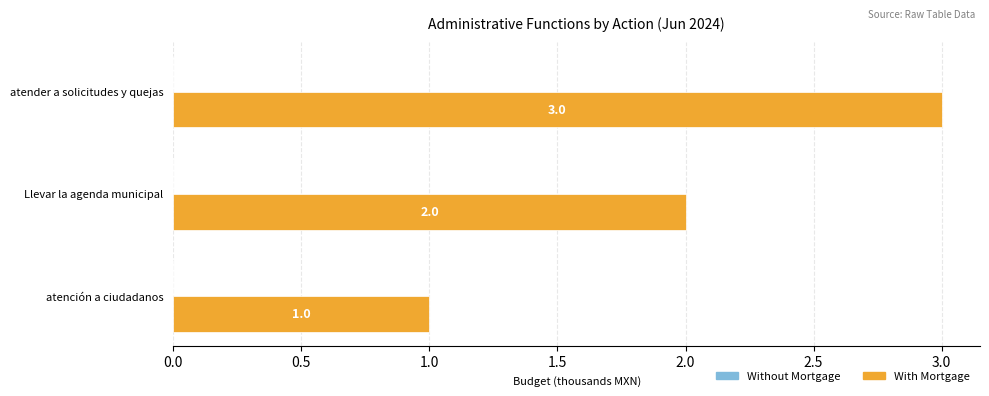

How many values are between 1 and 3?

3